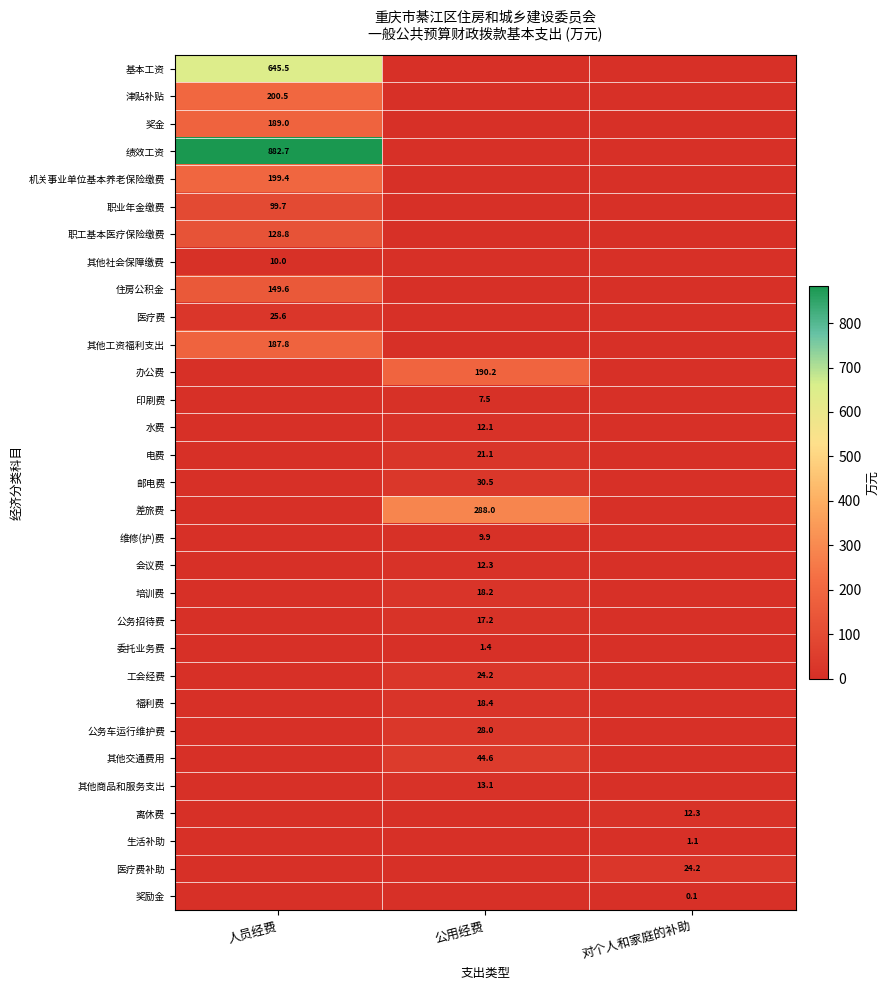

True or false: 生活补助 has a value of 1.1 at 对个人和家庭的补助.

True